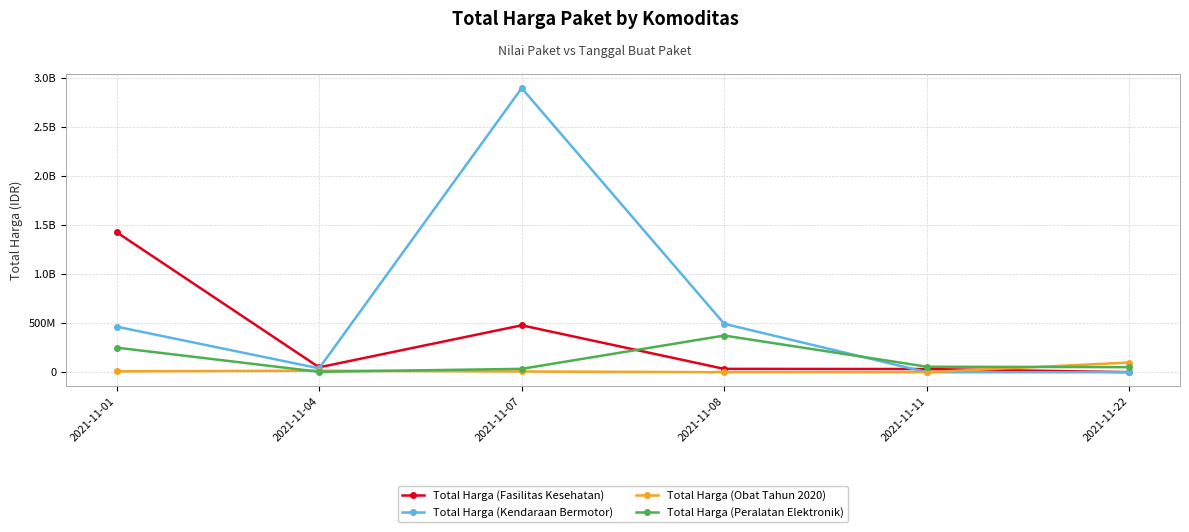

The value of Total Harga (Kendaraan Bermotor) at 2021-11-04 is 51593657. True or false?

False